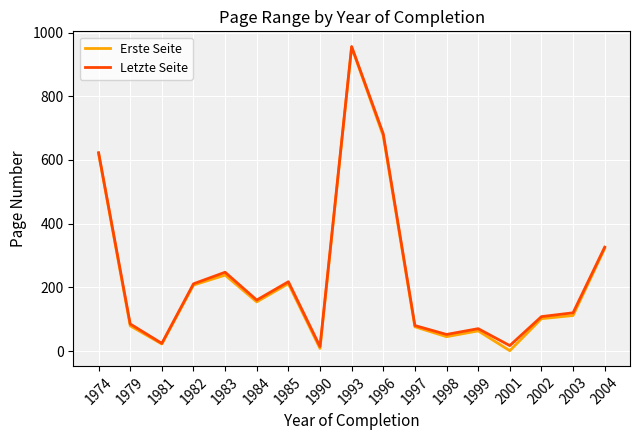

Which series has the largest range (max minus min)?

Erste Seite